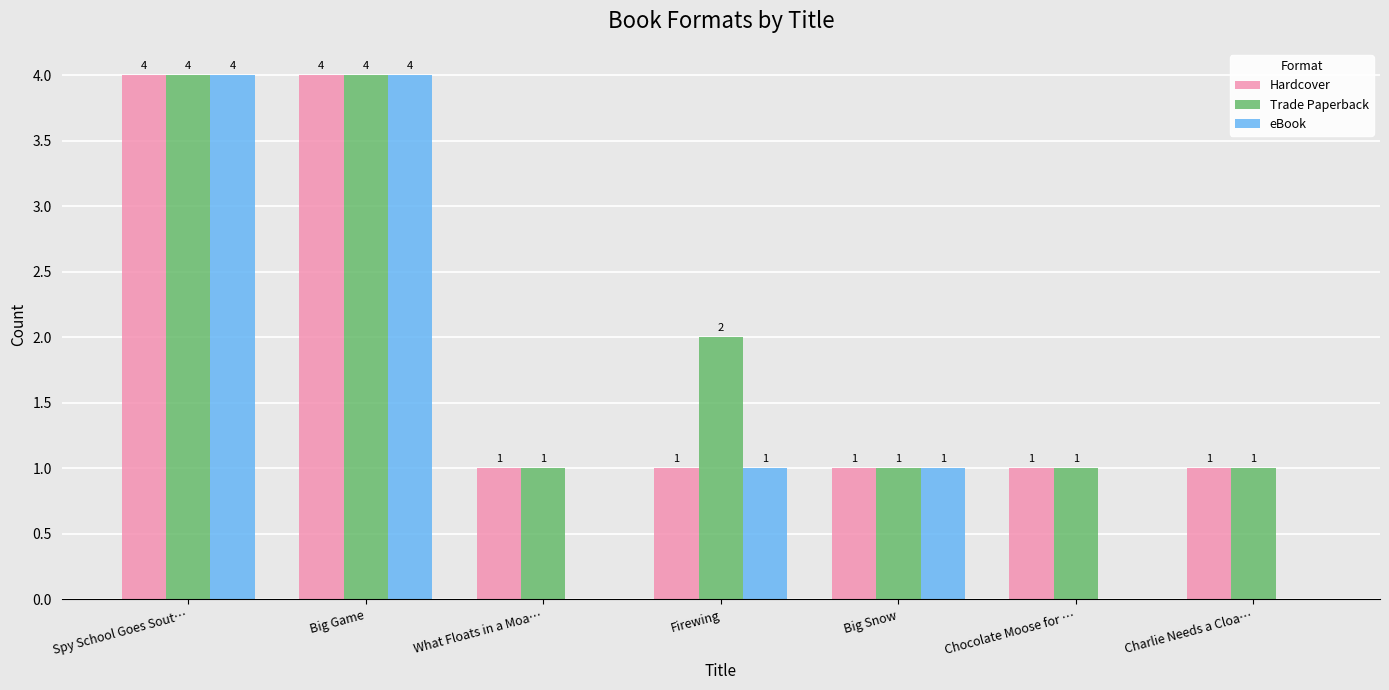

What is the sum of the Trade Paperback values at Spy School Goes Sout… and Charlie Needs a Cloa…?

5